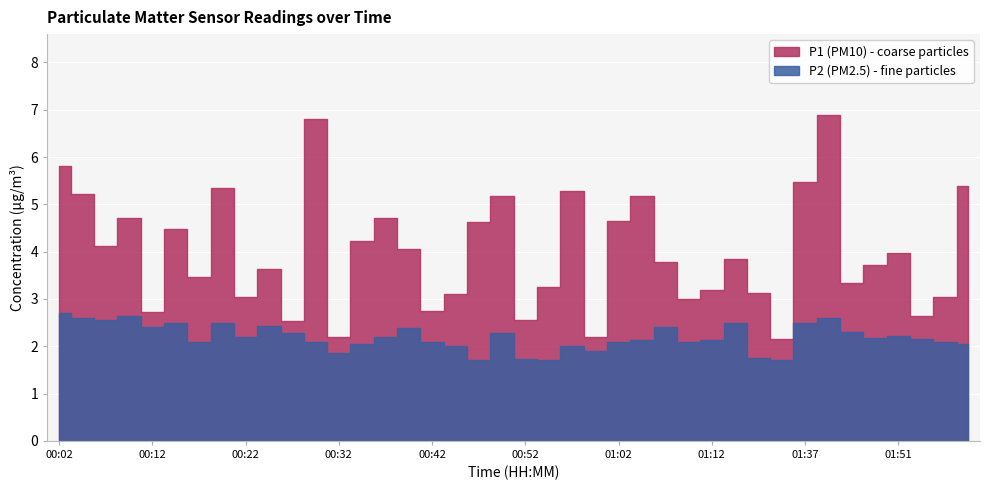

Read the P1 value at 00:37.

4.7